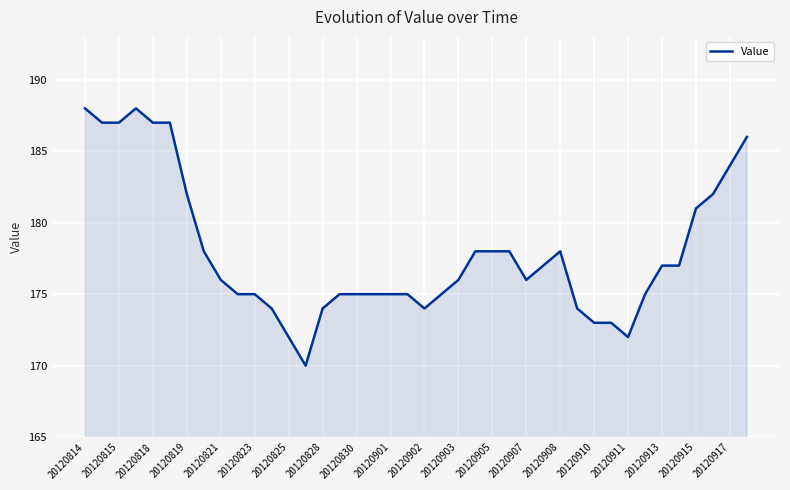

What is the difference between the maximum and minimum values?

18